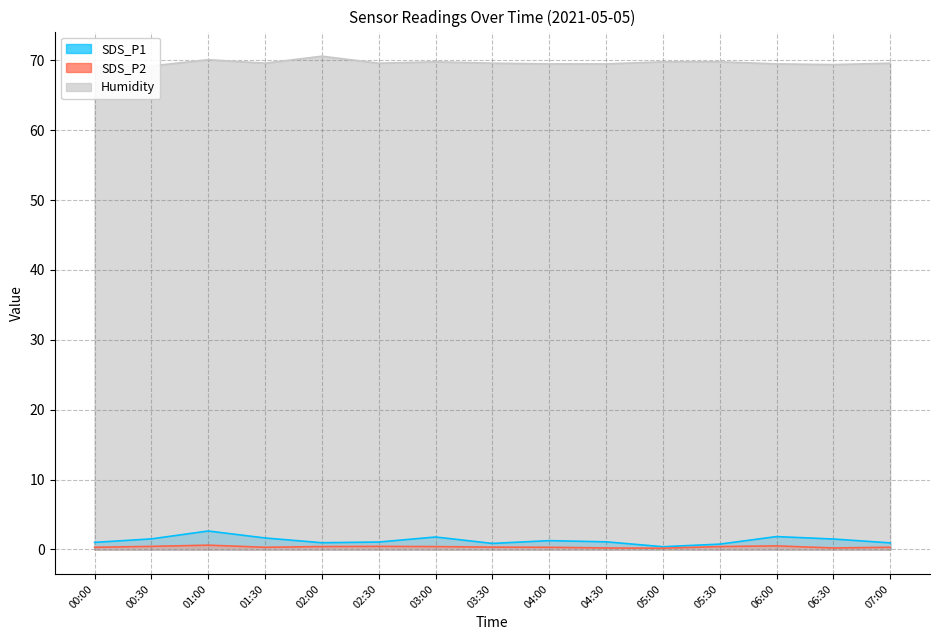

Between 06:30 and 07:00, which series saw the biggest shift?

SDS_P1